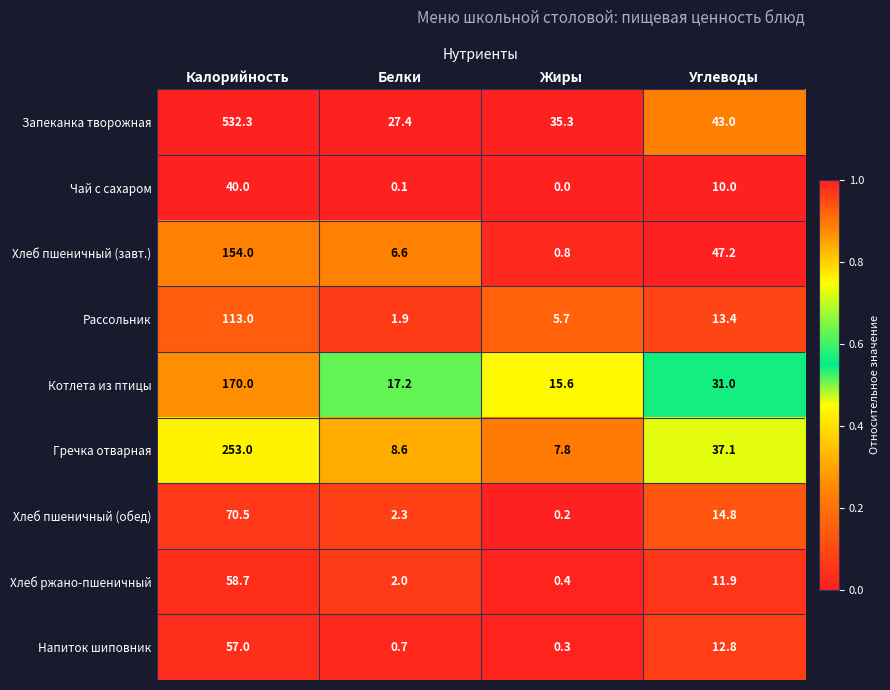

Which series has the widest spread of values?

Запеканка творожная